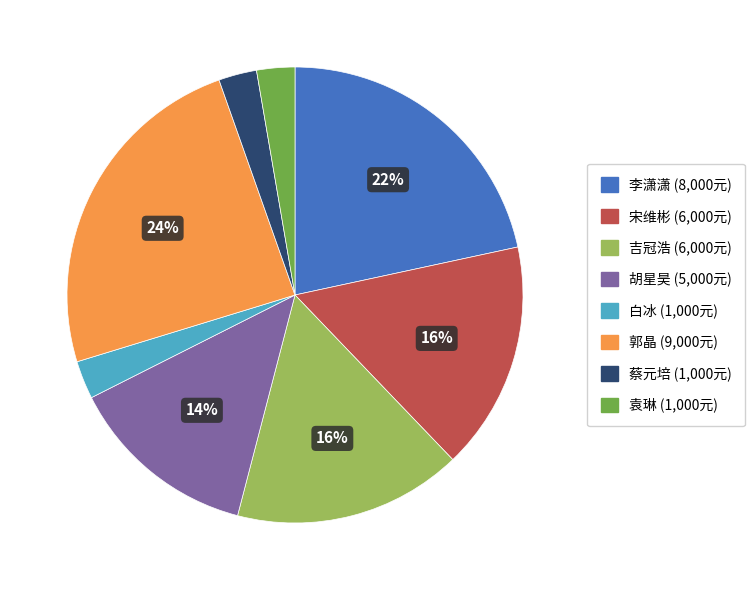

How many segments does this pie chart have?

8